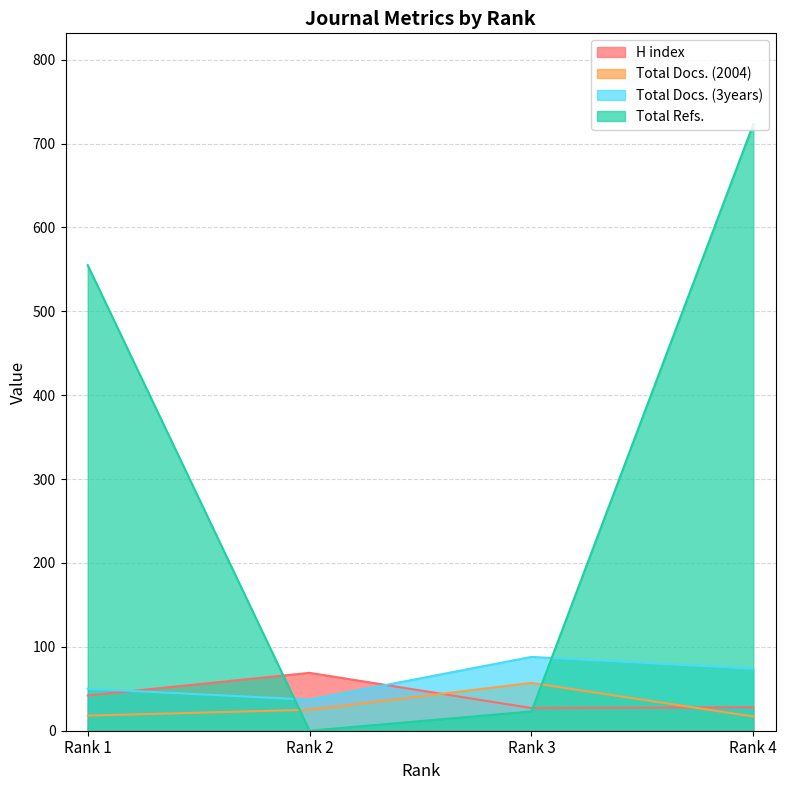

What is the total value across all series at Rank 1?

665